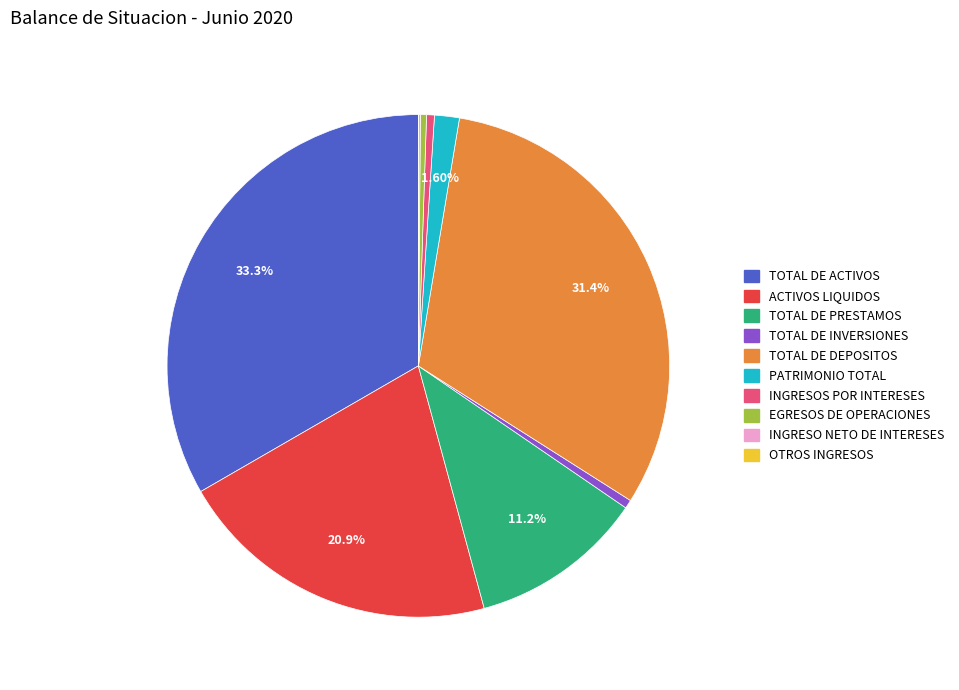

Between PATRIMONIO TOTAL and TOTAL DE ACTIVOS, which is larger?

TOTAL DE ACTIVOS